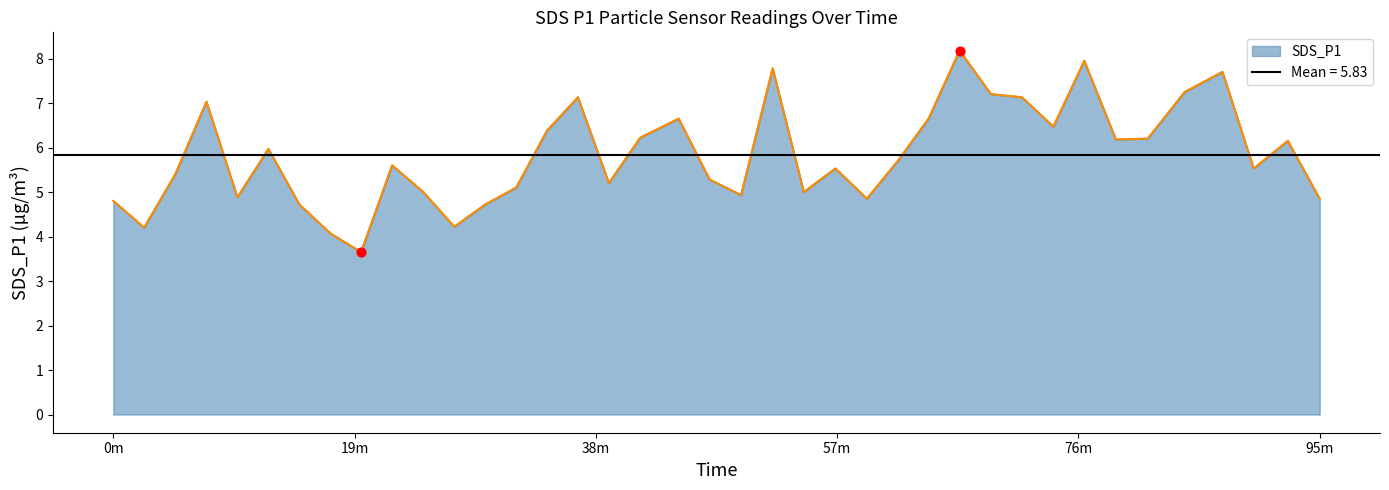

Which has a higher value, 2022/09/29 00:17:21 or 2022/09/29 00:52:20?

2022/09/29 00:52:20